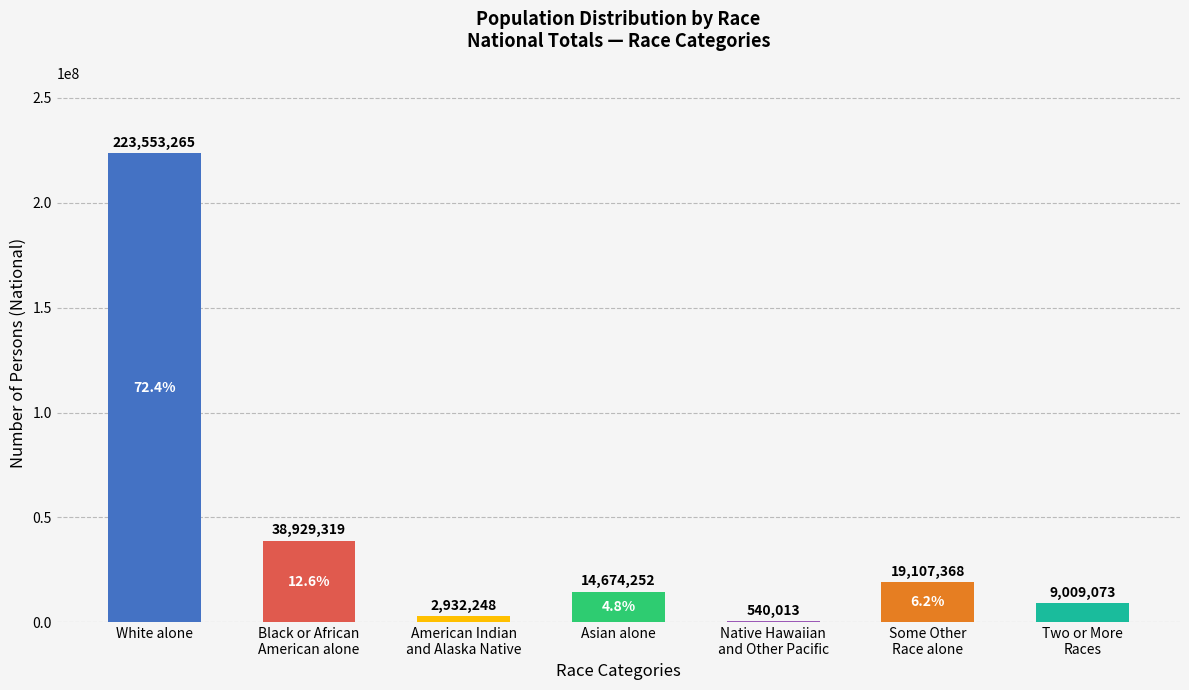

What is the sum of all values?

308745538